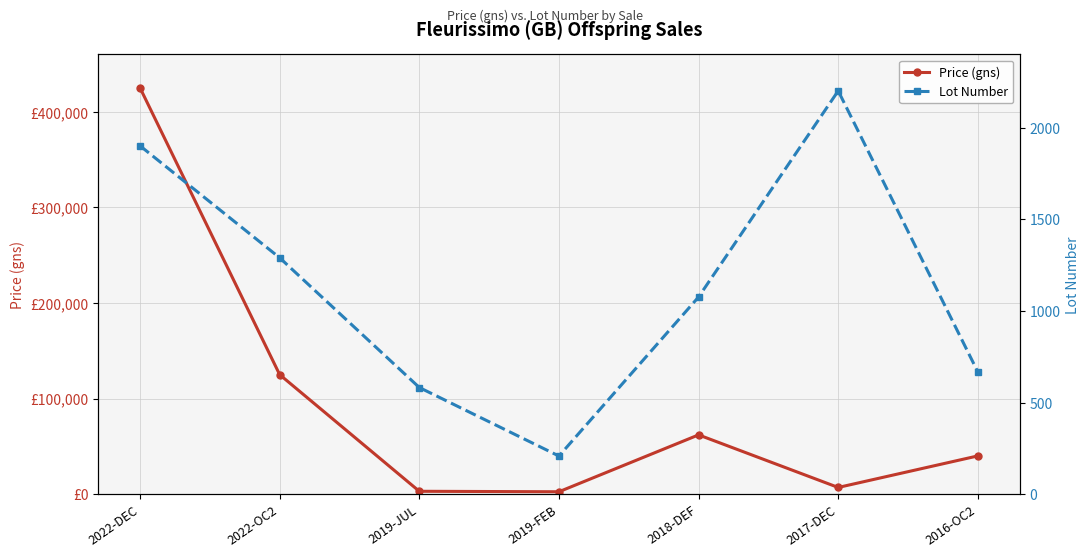

Where is Lot Number nearest to the value 1204?

2022-OC2